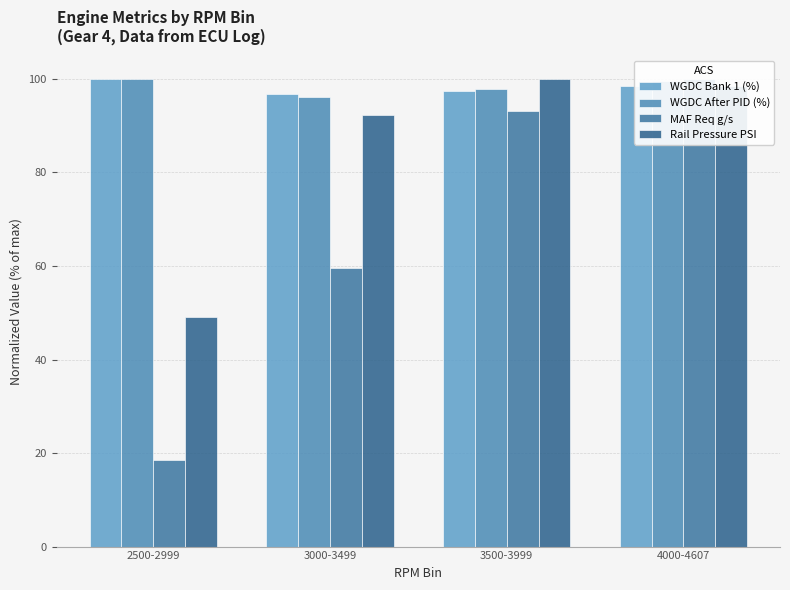

At how many categories does at least one series exceed 38?

4